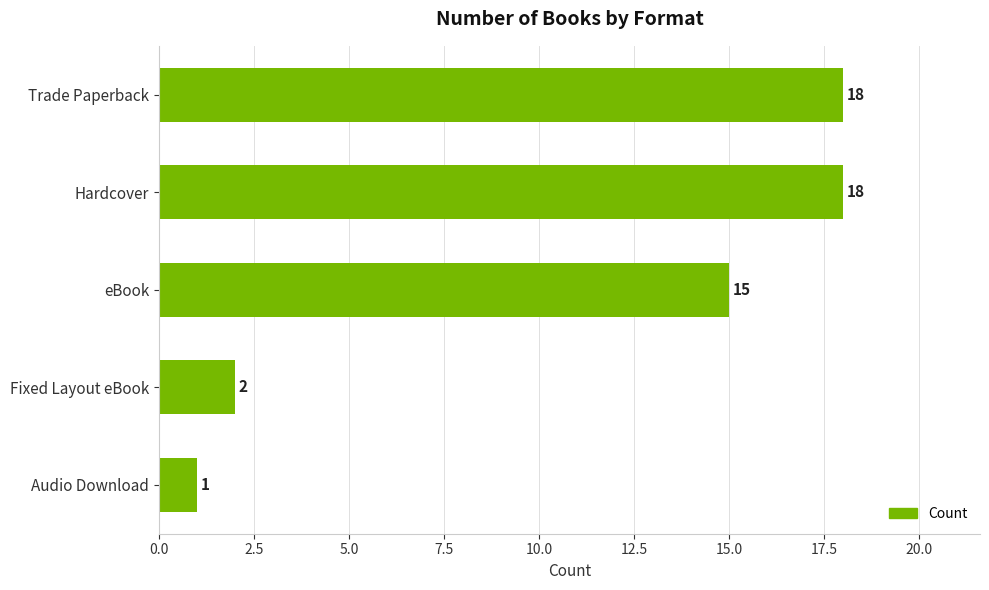

The chart shows a value of 2 at Fixed Layout eBook. True or false?

True